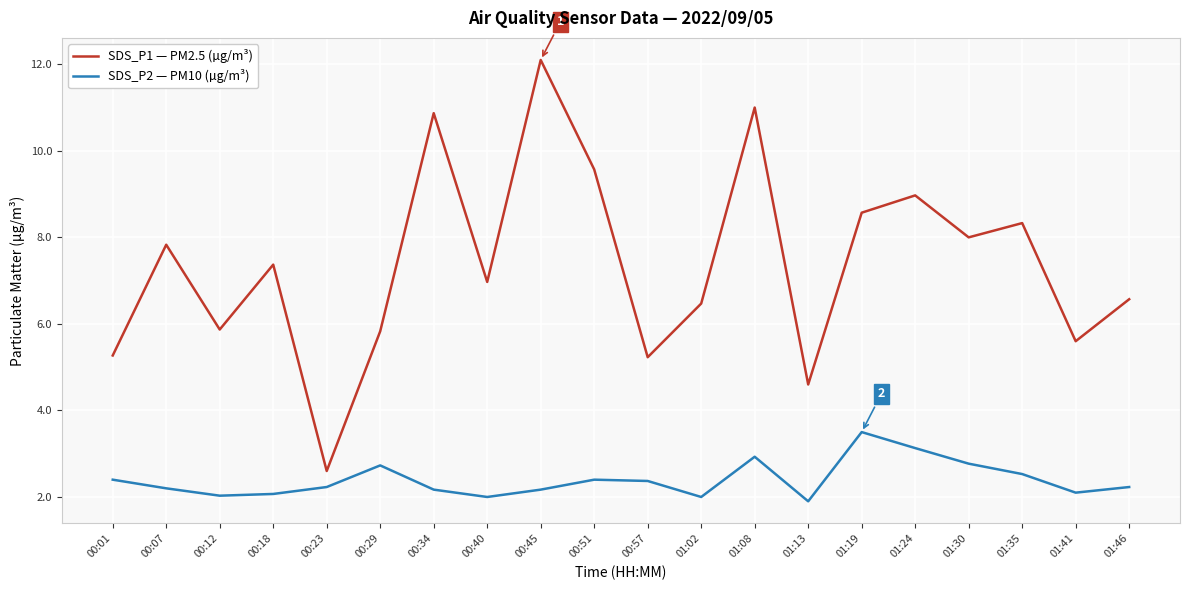

The value of SDS_P1 — PM2.5 (µg/m³) at 00:51 is 9.6. True or false?

True